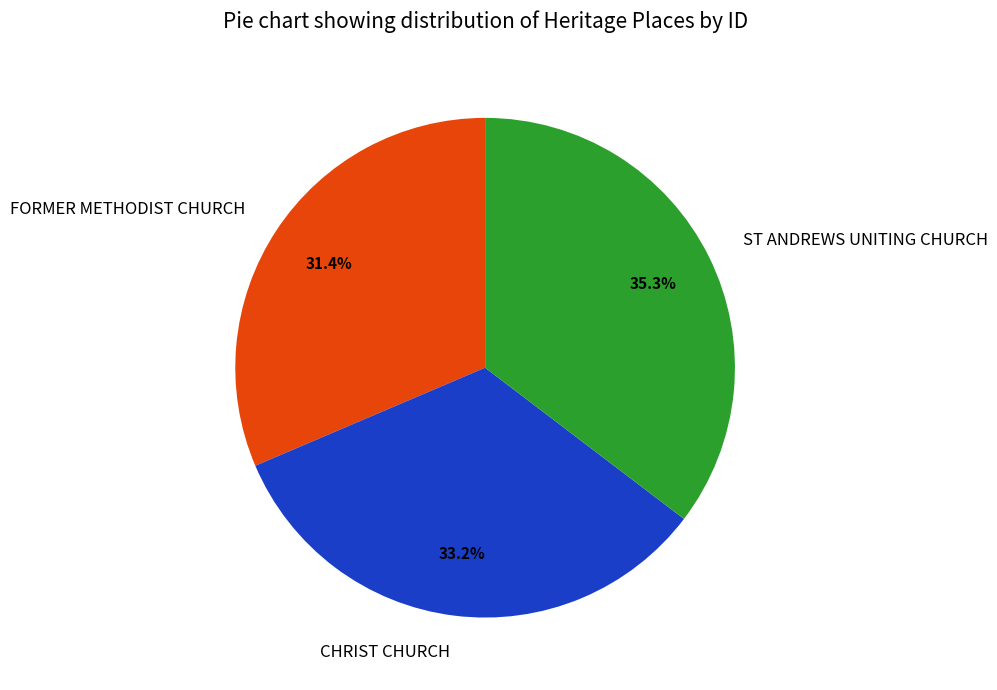

To the nearest percent, what is the difference between the largest and smallest slice percentages?

4%